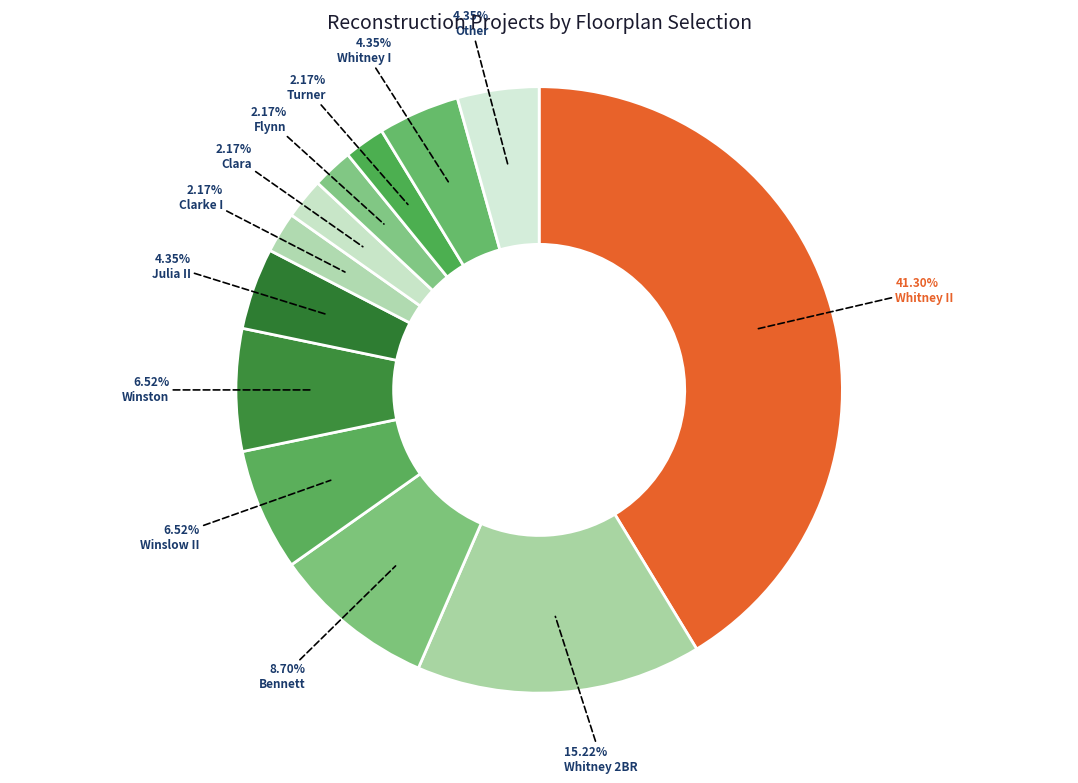

Is Other the majority of the pie?

No